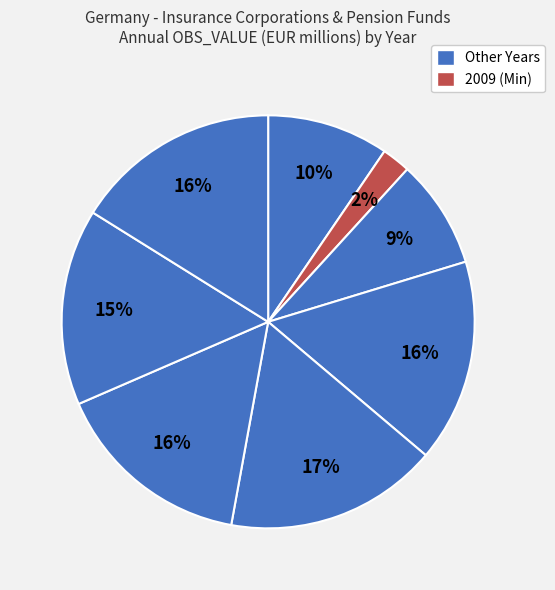

Count the number of slices in the pie.

8